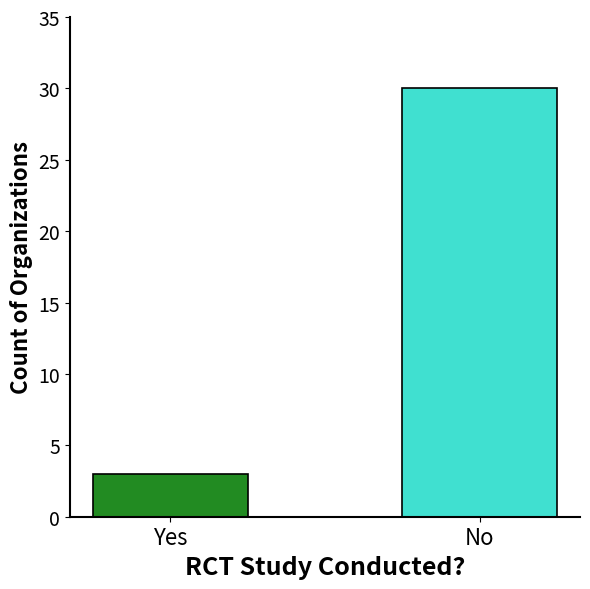

What is the sum of the values at Yes and No?

33